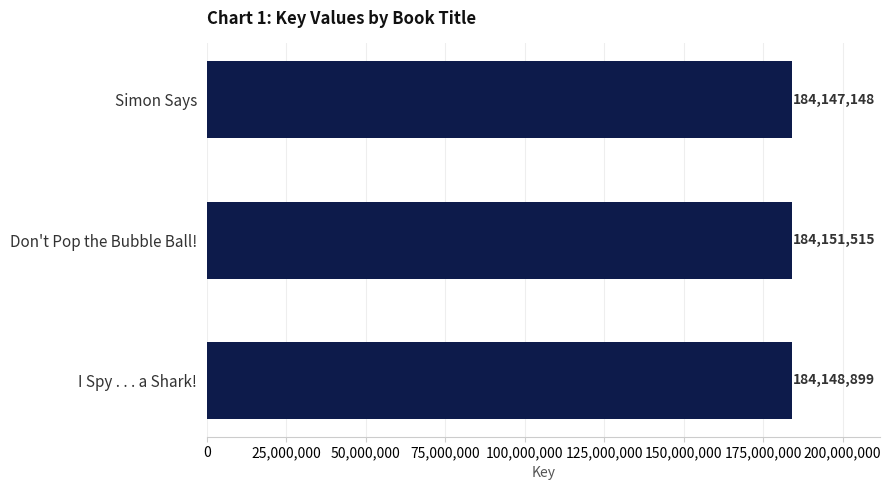

Does the chart contain stacked bars?

No